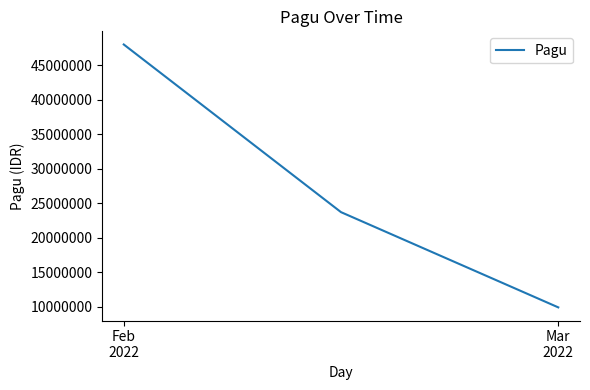

What is the sum of all values?

81600000